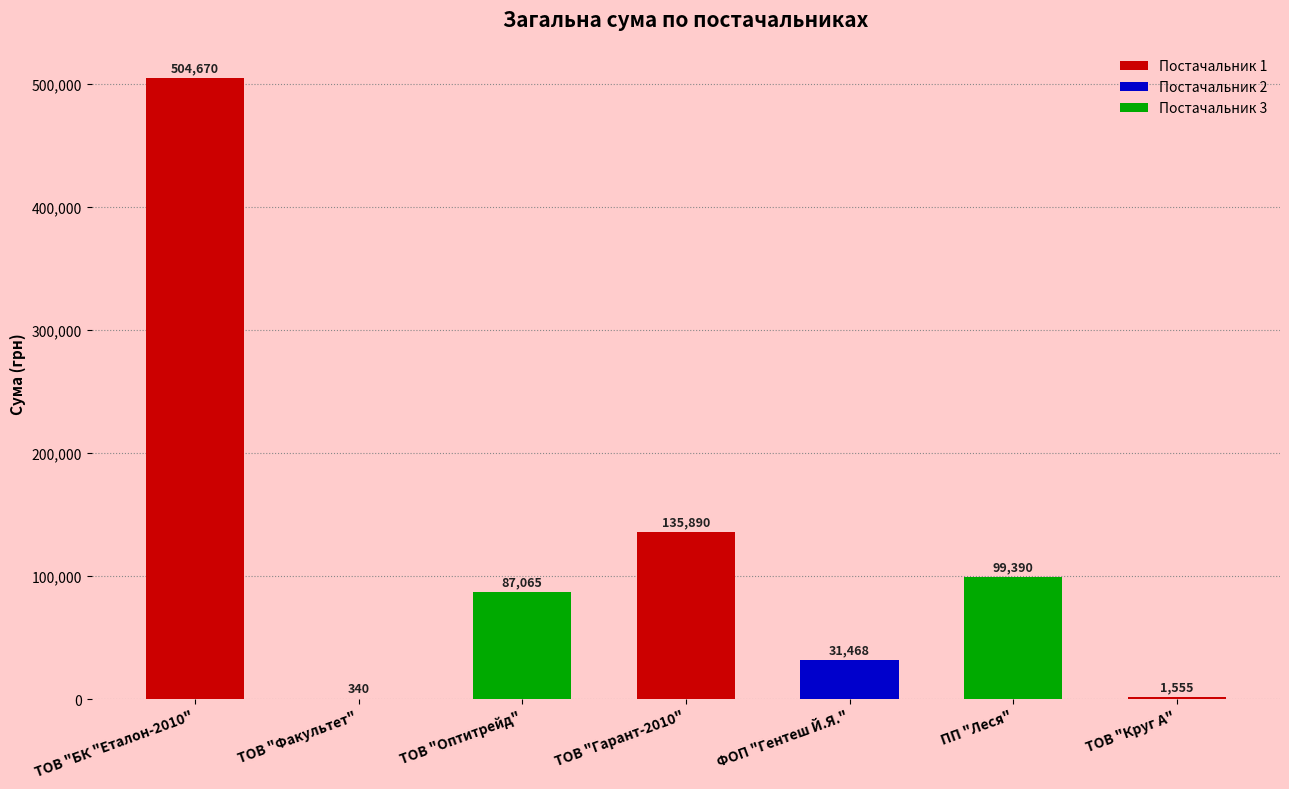

How many categories are shown in the chart?

7